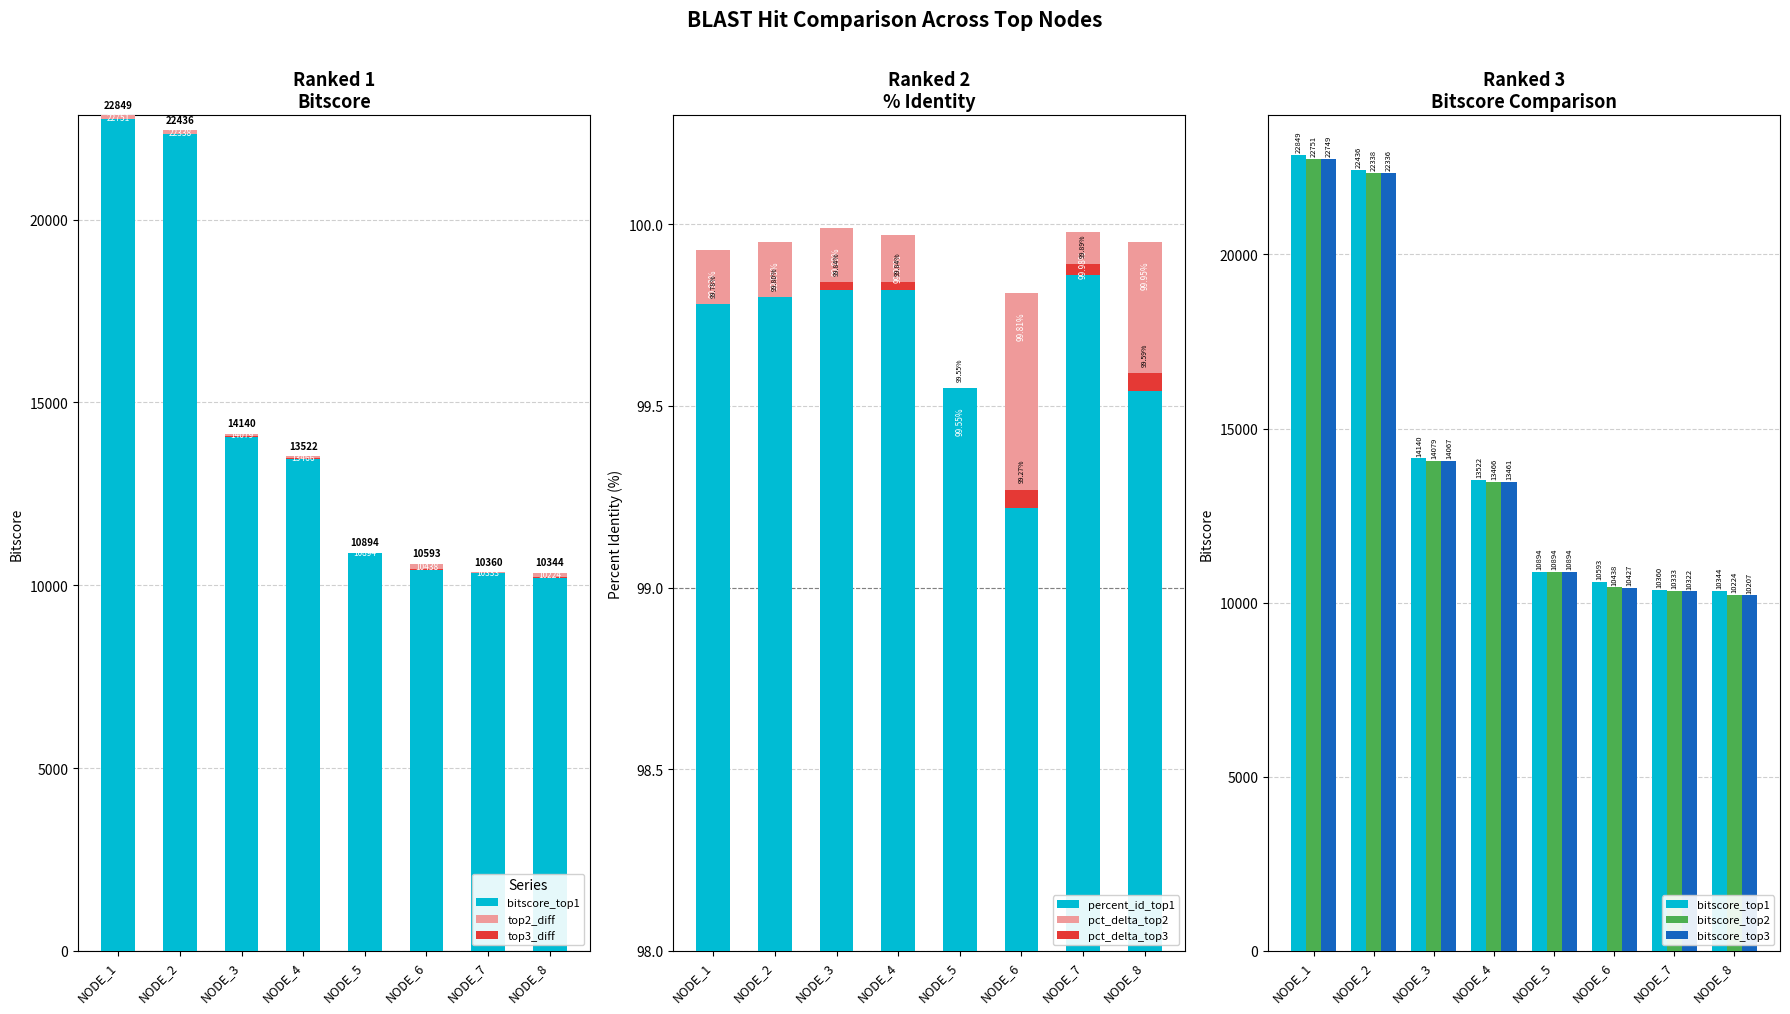

Is it true that bitscore_top2 equals 30116.8 at NODE_1?

False